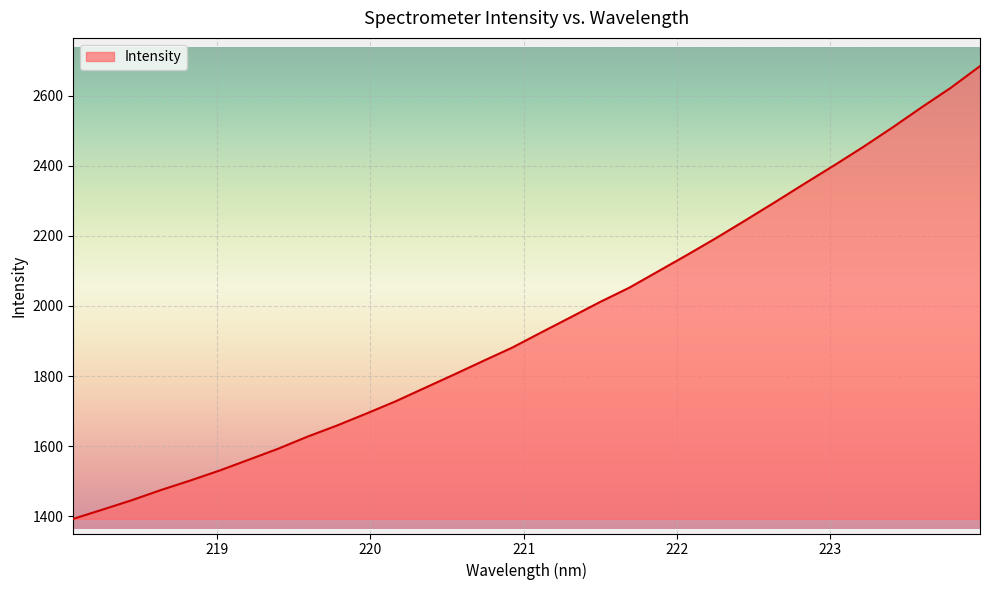

What is the greatest value displayed?

2684.0